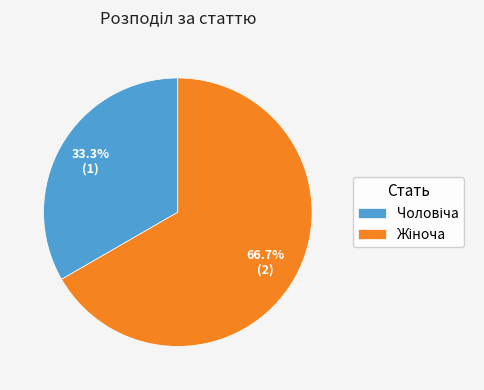

Does any single category account for the majority?

Yes